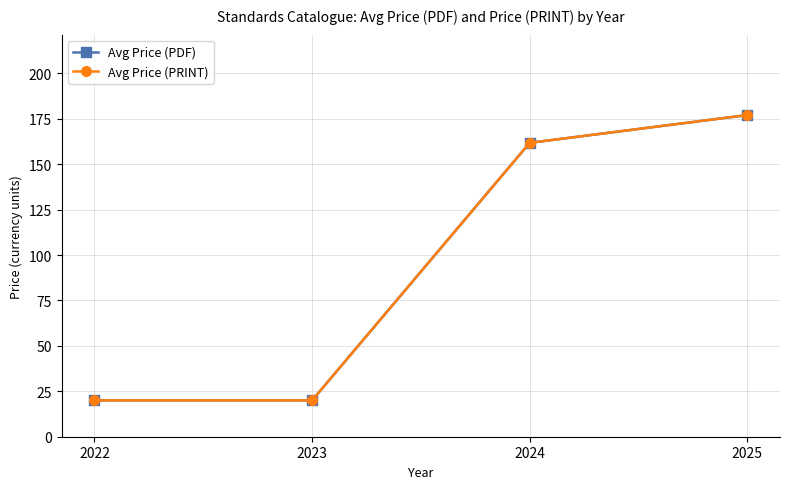

True or false: Avg Price (PDF) and Avg Price (PRINT) cross at least once.

False